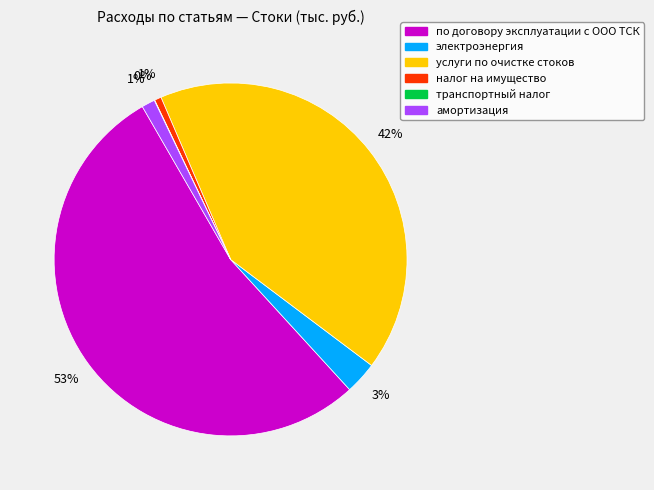

To the nearest percent, what portion does услуги по очистке стоков represent?

42%